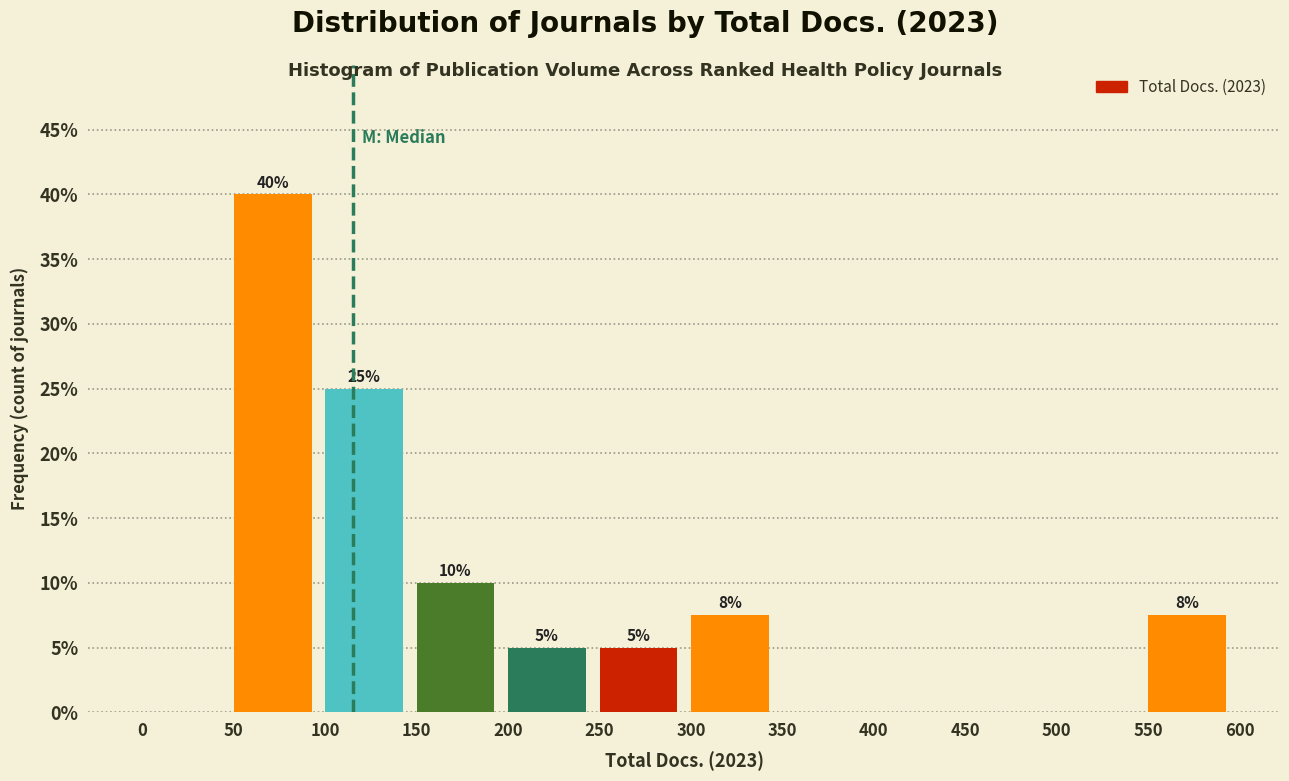

Over which range of the x-axis is the bar tallest?

50 to 100